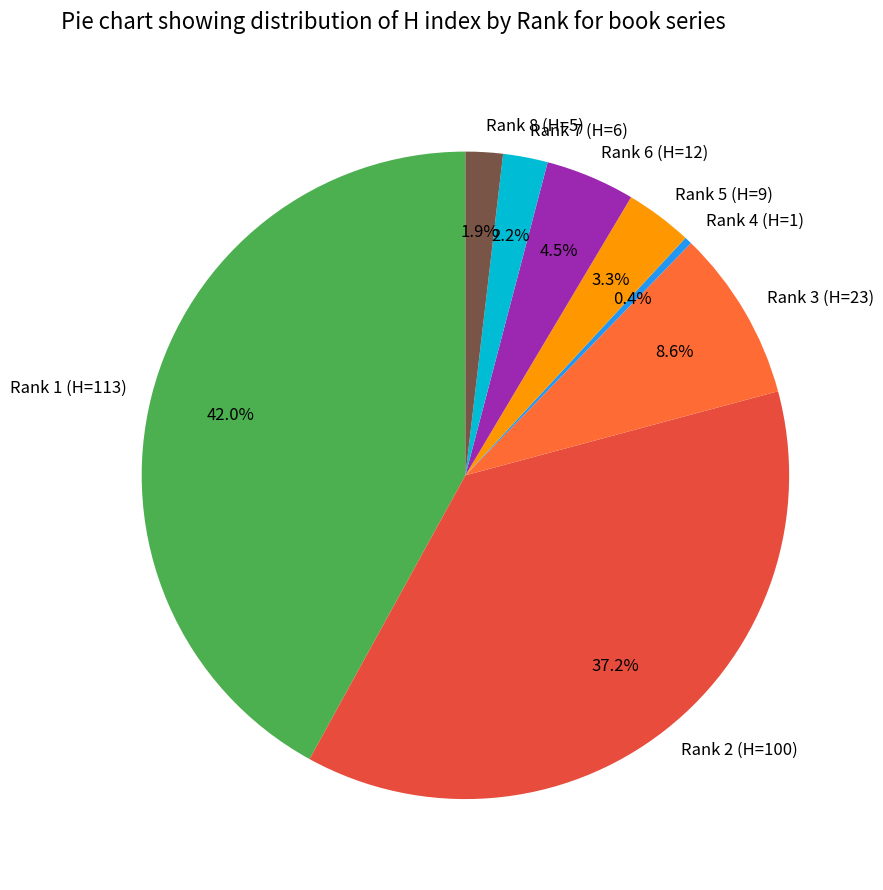

How many segments does this pie chart have?

8